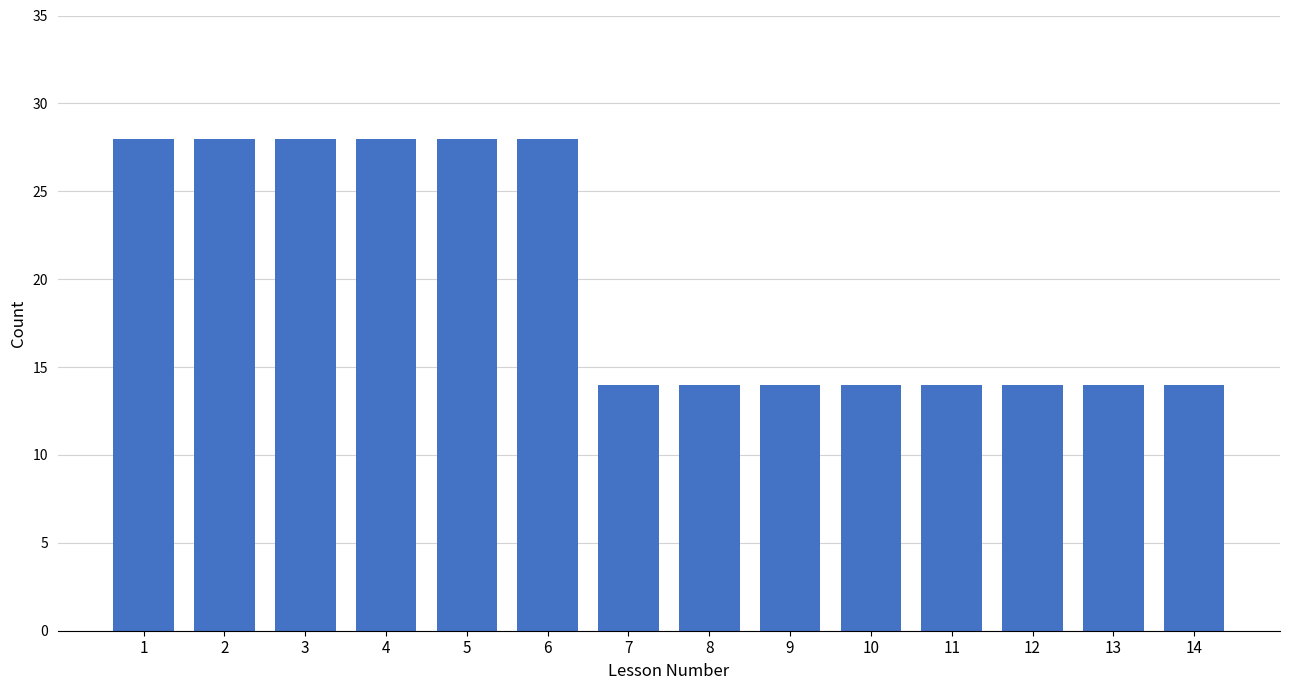

Reading left to right, what are all the values shown in this chart?

28	28	28	28	28	28	14	14	14	14	14	14	14	14